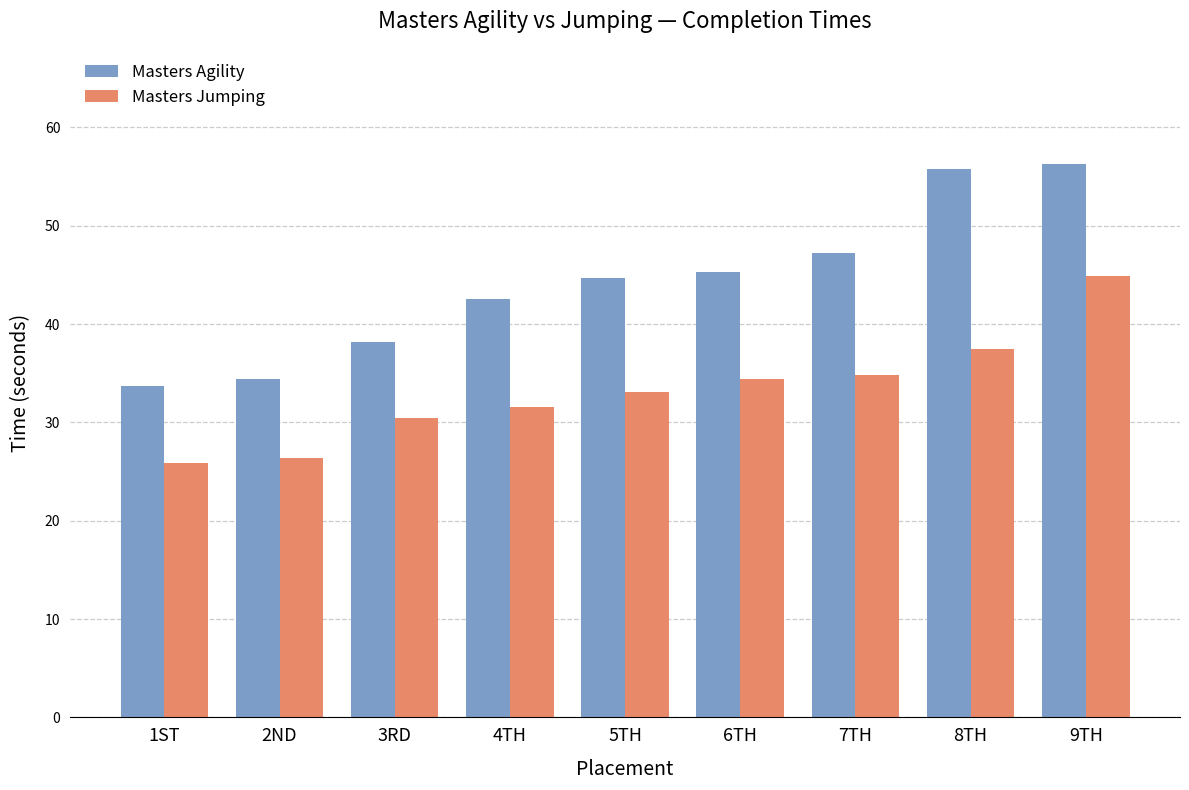

What is the label of the 7th bar from the left?

7TH